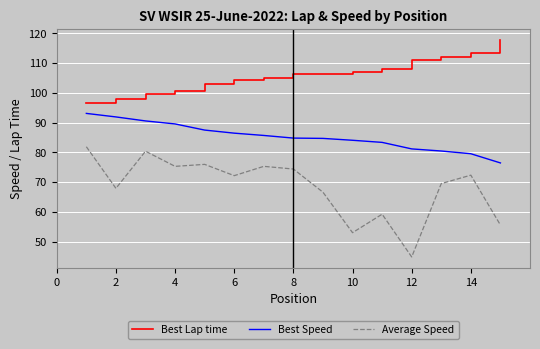

Which series has the largest total across all categories?

Best Lap time